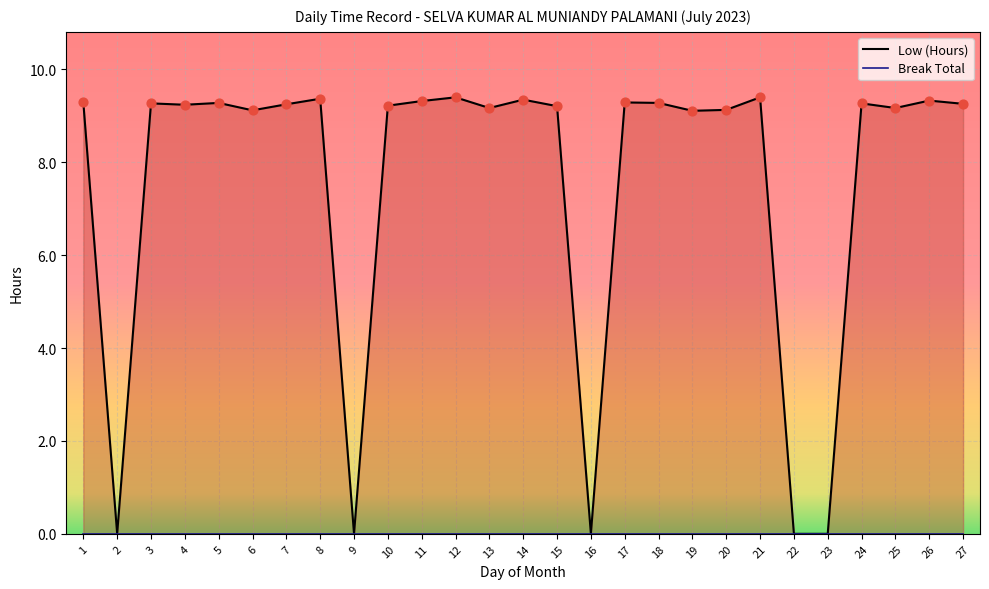

What is the total value across all series at 25?

9.2